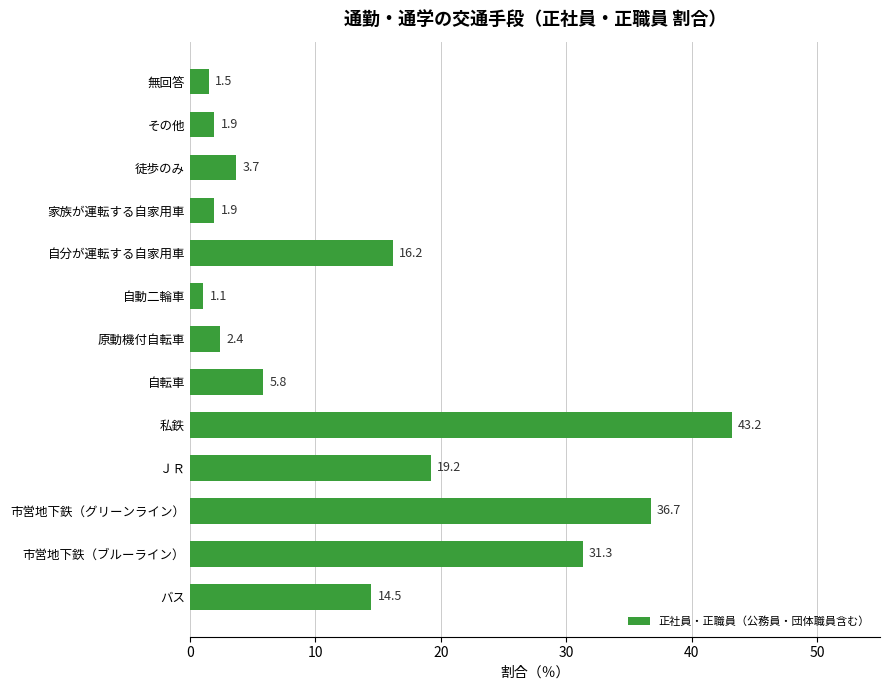

Read the value at 自転車.

5.8